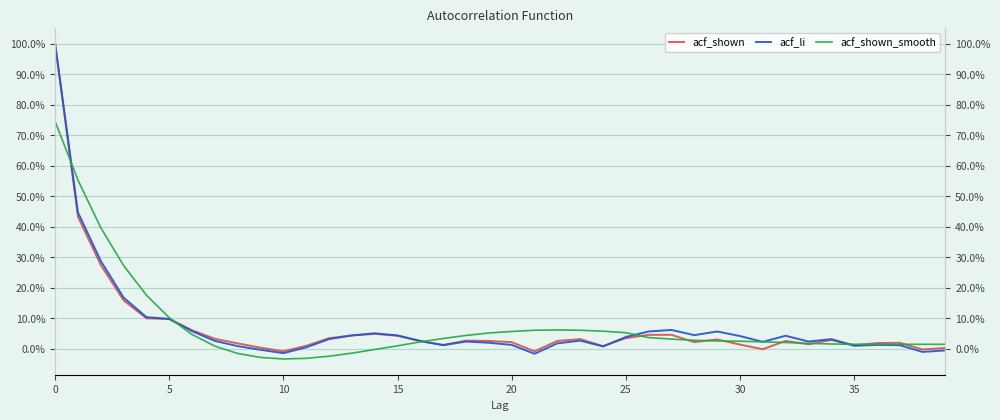

In acf_li, how many points are higher than both neighbors (excluding endpoints)?

8